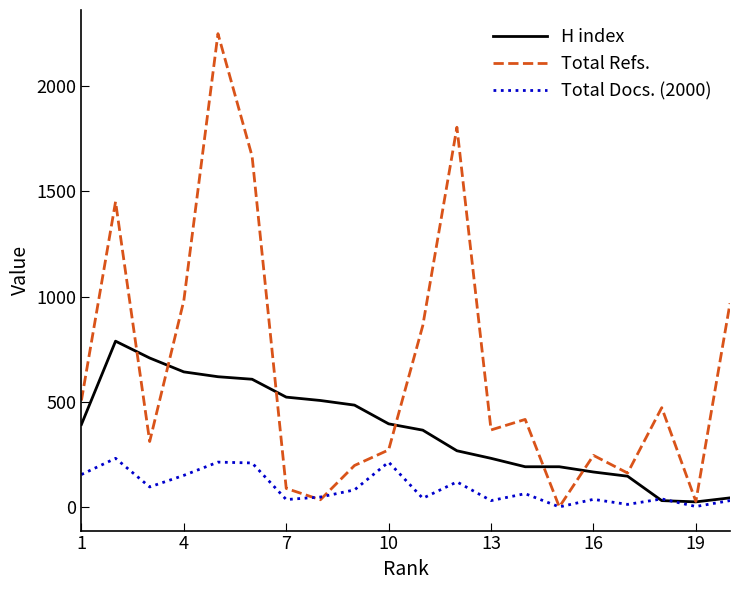

Which series has the largest range (max minus min)?

Total Refs.